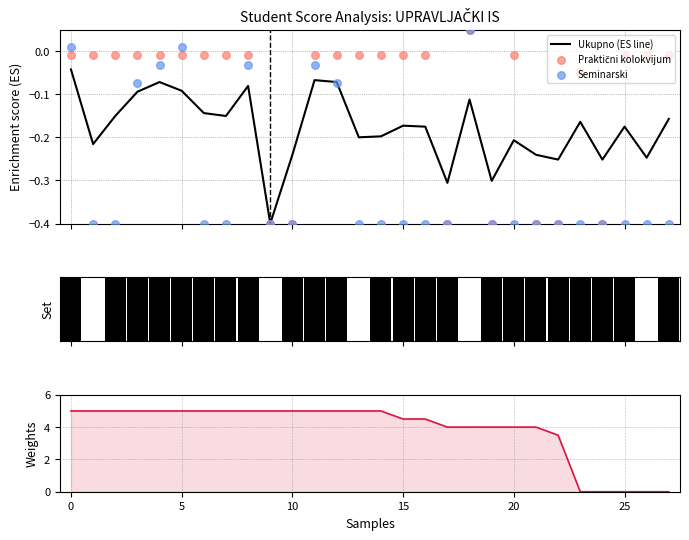

What is the minimum value for Ukupno (ES line)?

-0.4